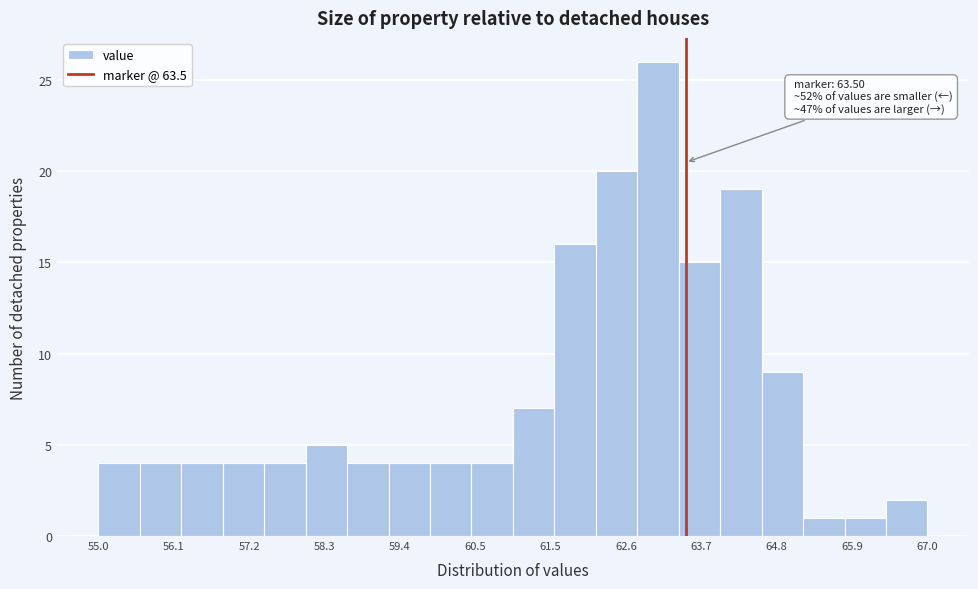

Around what value on the x-axis is the tallest bar? Give the approximate position of its centre, as read against the axis.

63.2